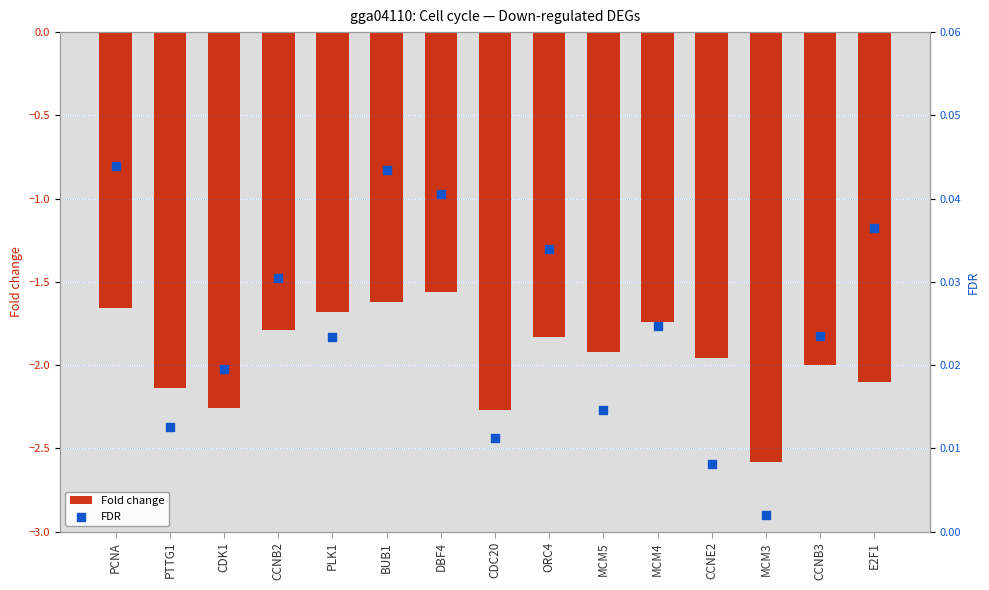

Which series contains the lowest Y value?

Fold change